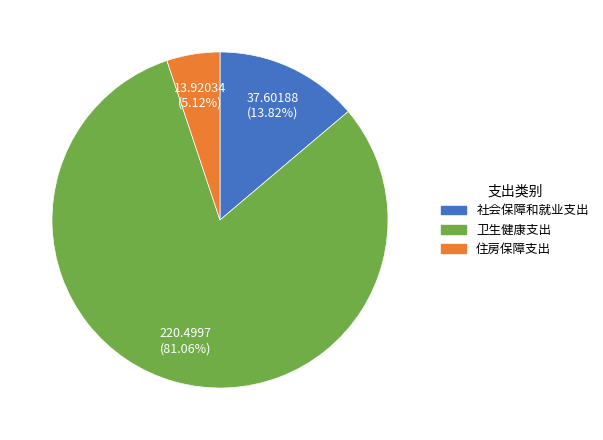

Is the sum of 社会保障和就业支出 and 住房保障支出 greater than half?

No